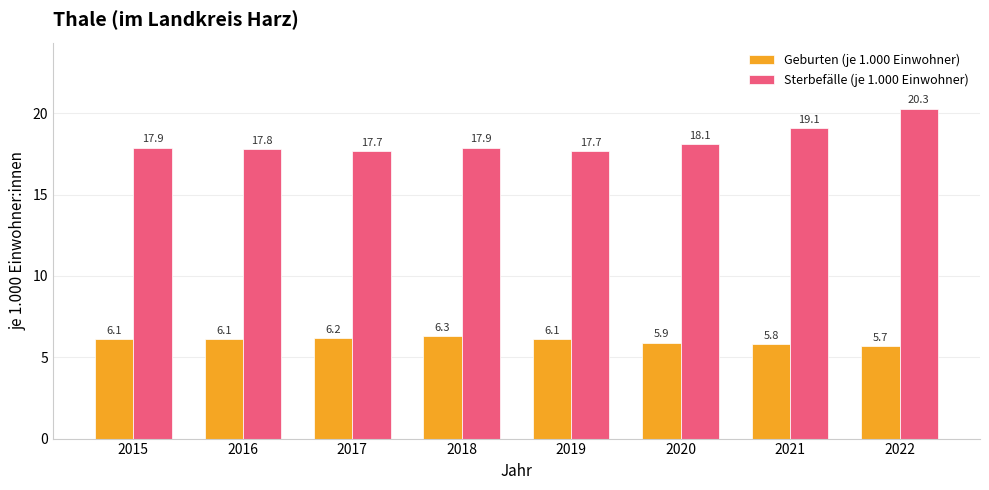

Does the chart contain stacked bars?

No